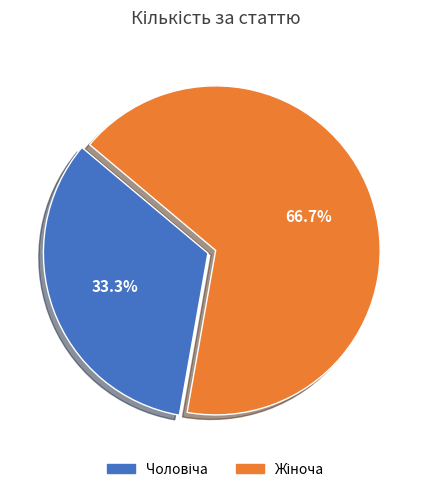

Does any single category account for the majority?

Yes